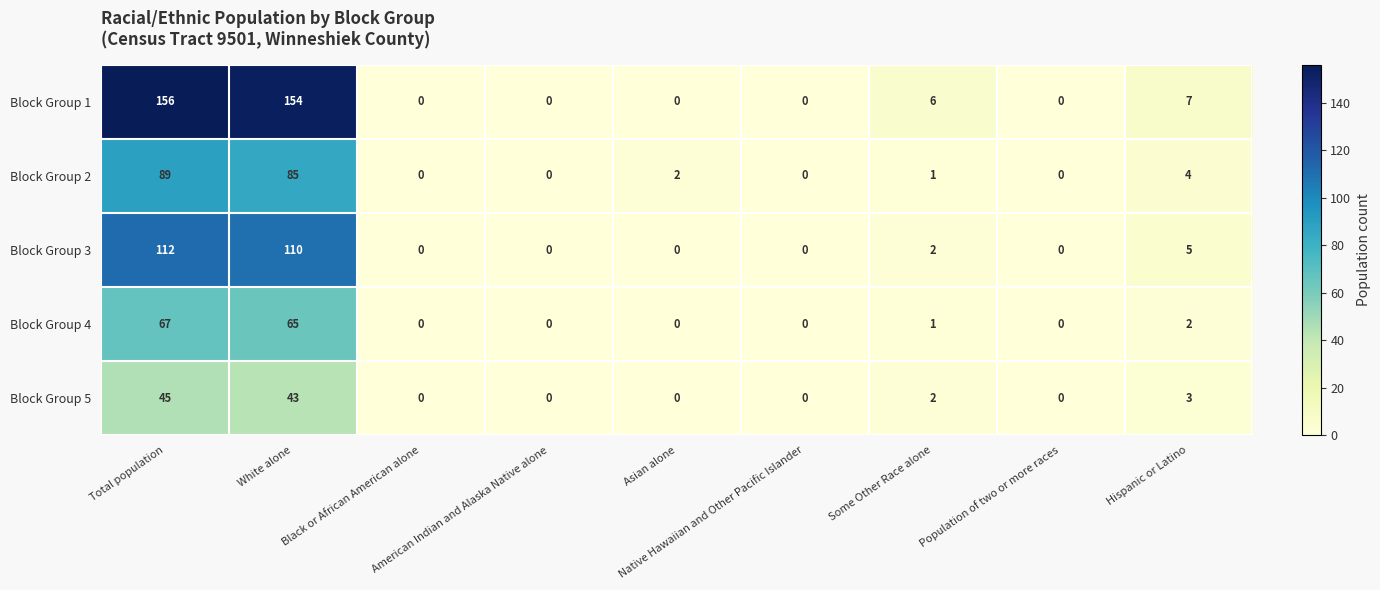

What is the sum of all Block Group 1 values?

323